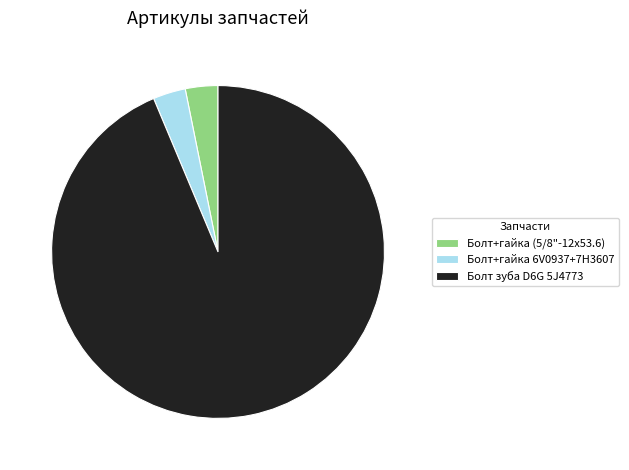

Is there any slice that represents more than half of the pie?

Yes